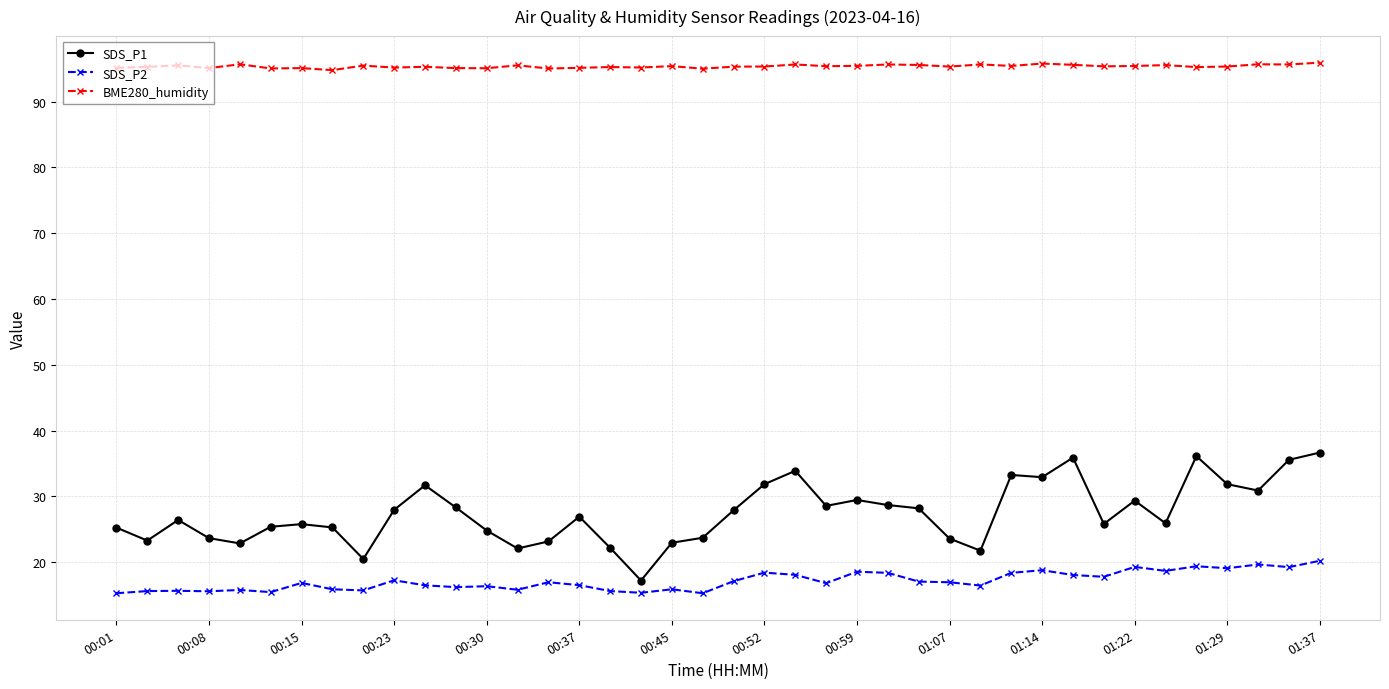

What is the difference between the maximum and minimum values in the SDS_P2 series?

4.9